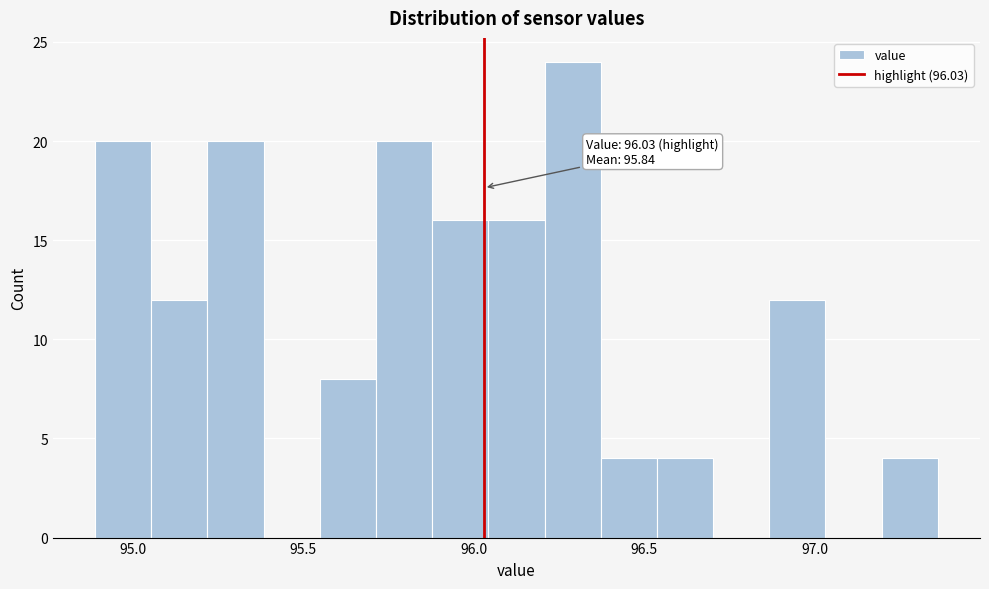

Around what value on the x-axis is the tallest bar? Give the approximate position of its centre, as read against the axis.

96.30